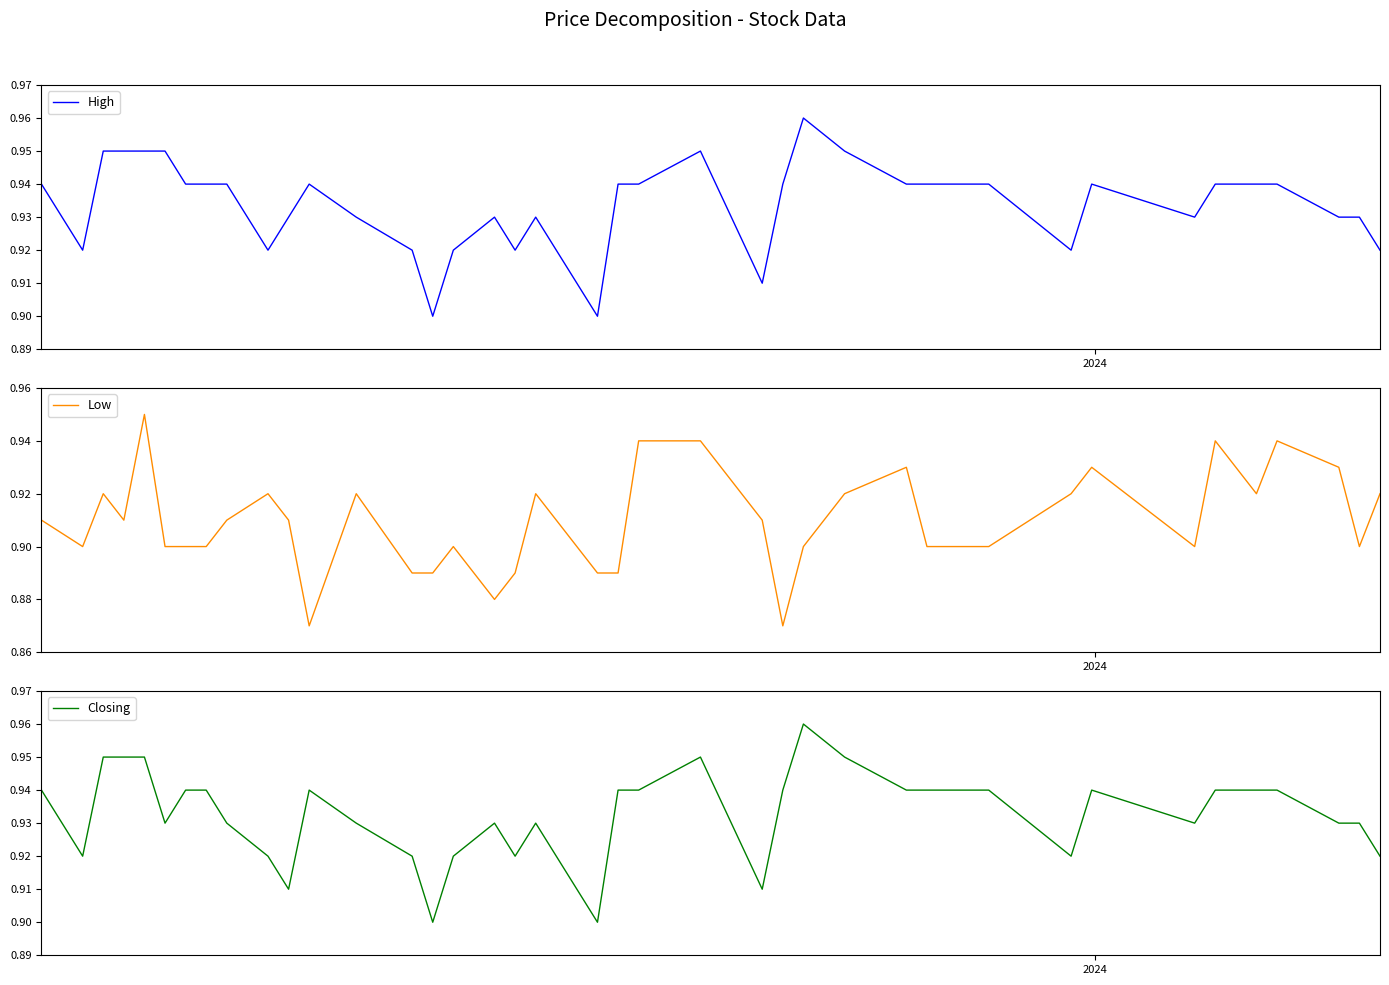

Does the chart have visible grid lines?

No